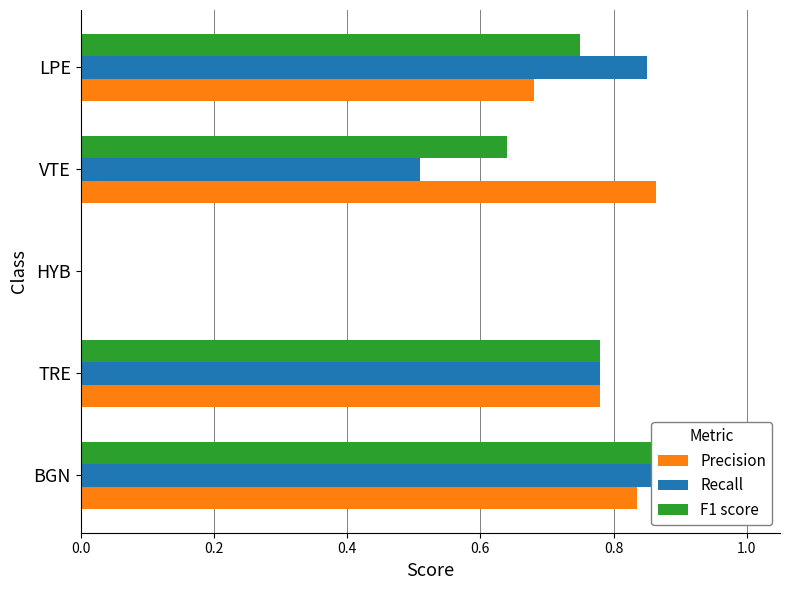

The Recall series shows 0.8 at LPE. True or false?

True